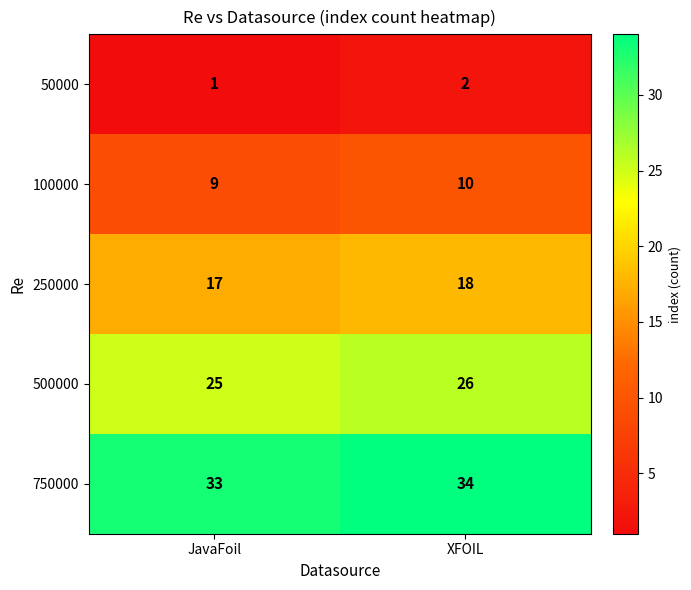

Reading right to left, transcribe all the data shown in this chart.

50000: 2	1
100000: 10	9
250000: 18	17
500000: 26	25
750000: 34	33